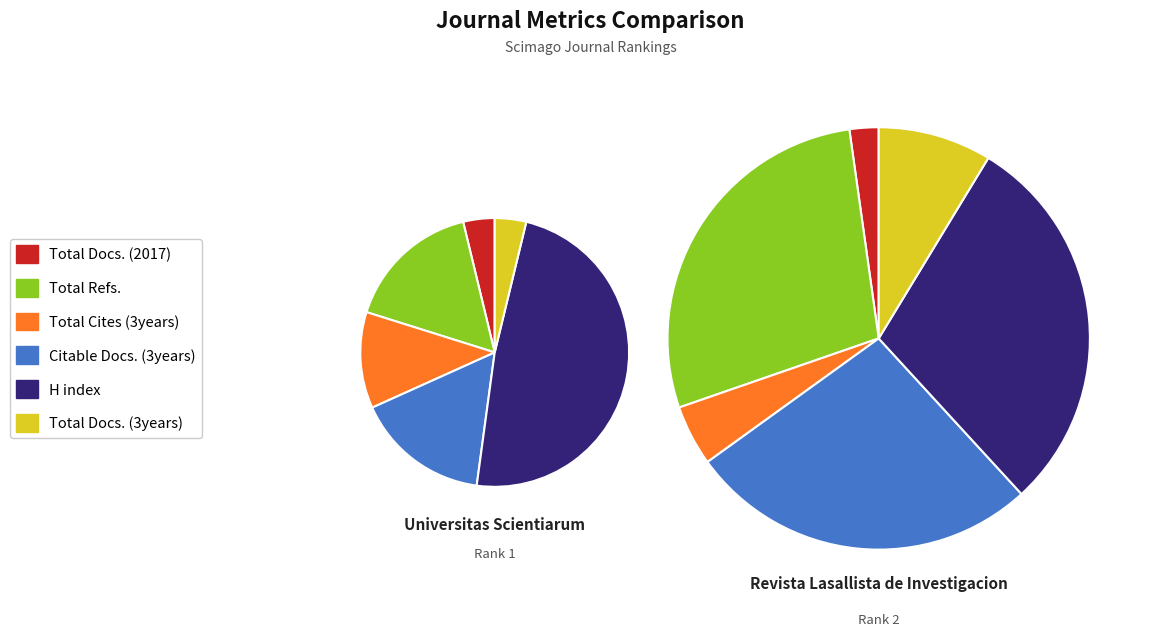

Which slice is the largest?

Universitas Scientiarum